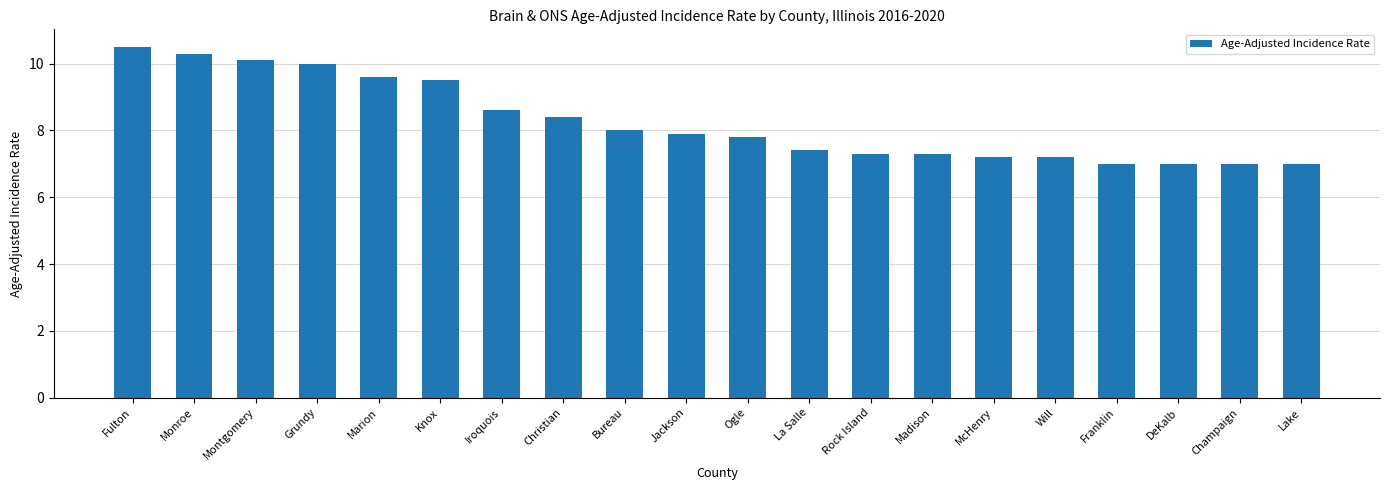

The chart shows a value of 7.9 at Jackson. True or false?

True